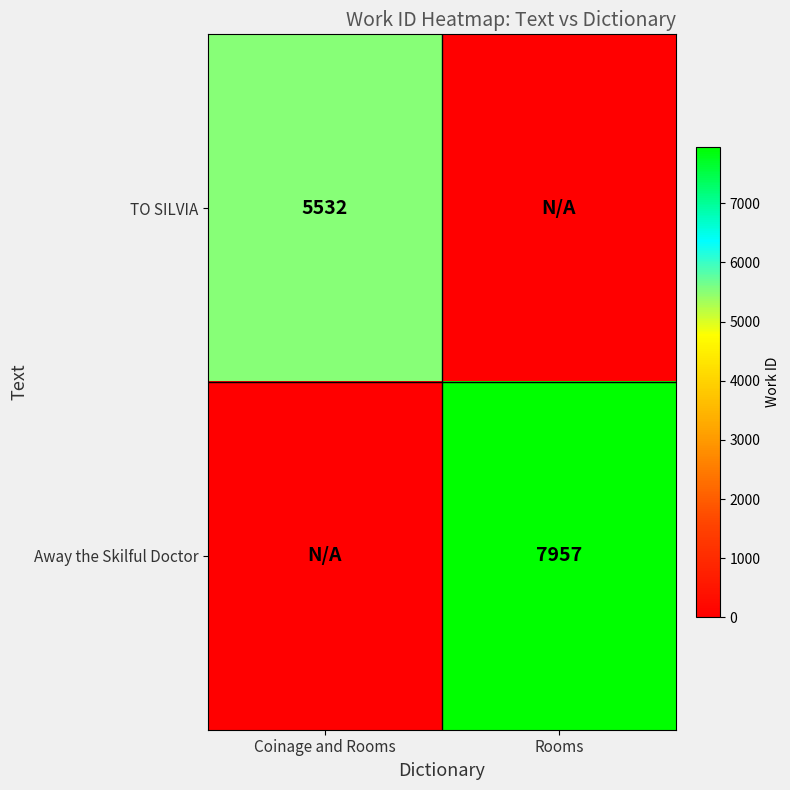

What is the difference between the highest and lowest values at Rooms?

7957